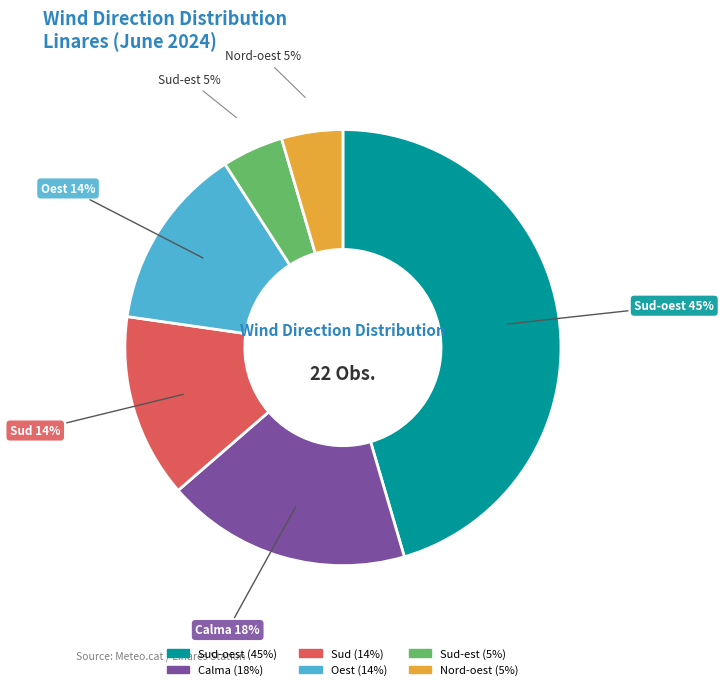

To the nearest percent, what is the average slice percentage?

17%